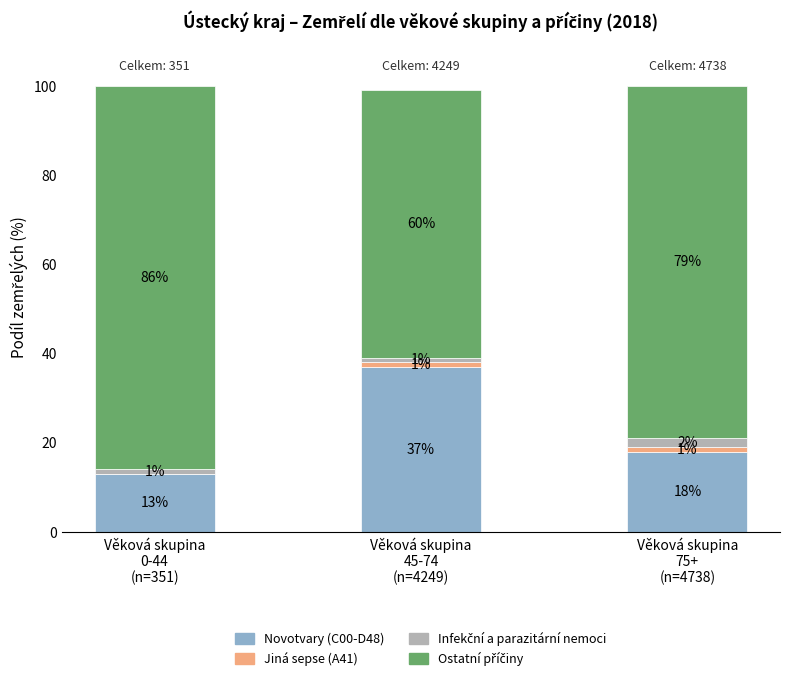

What is the maximum value for Novotvary (C00-D48)?

37